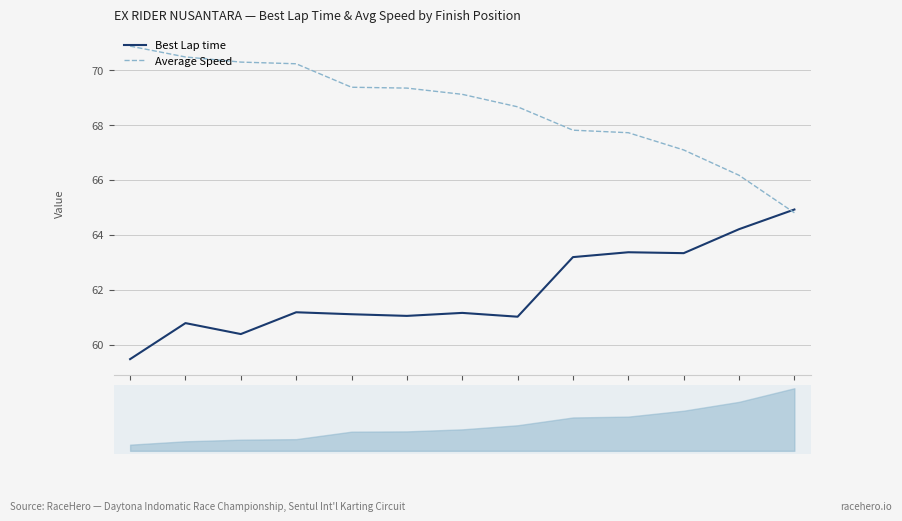

How many lines are shown in the chart?

2